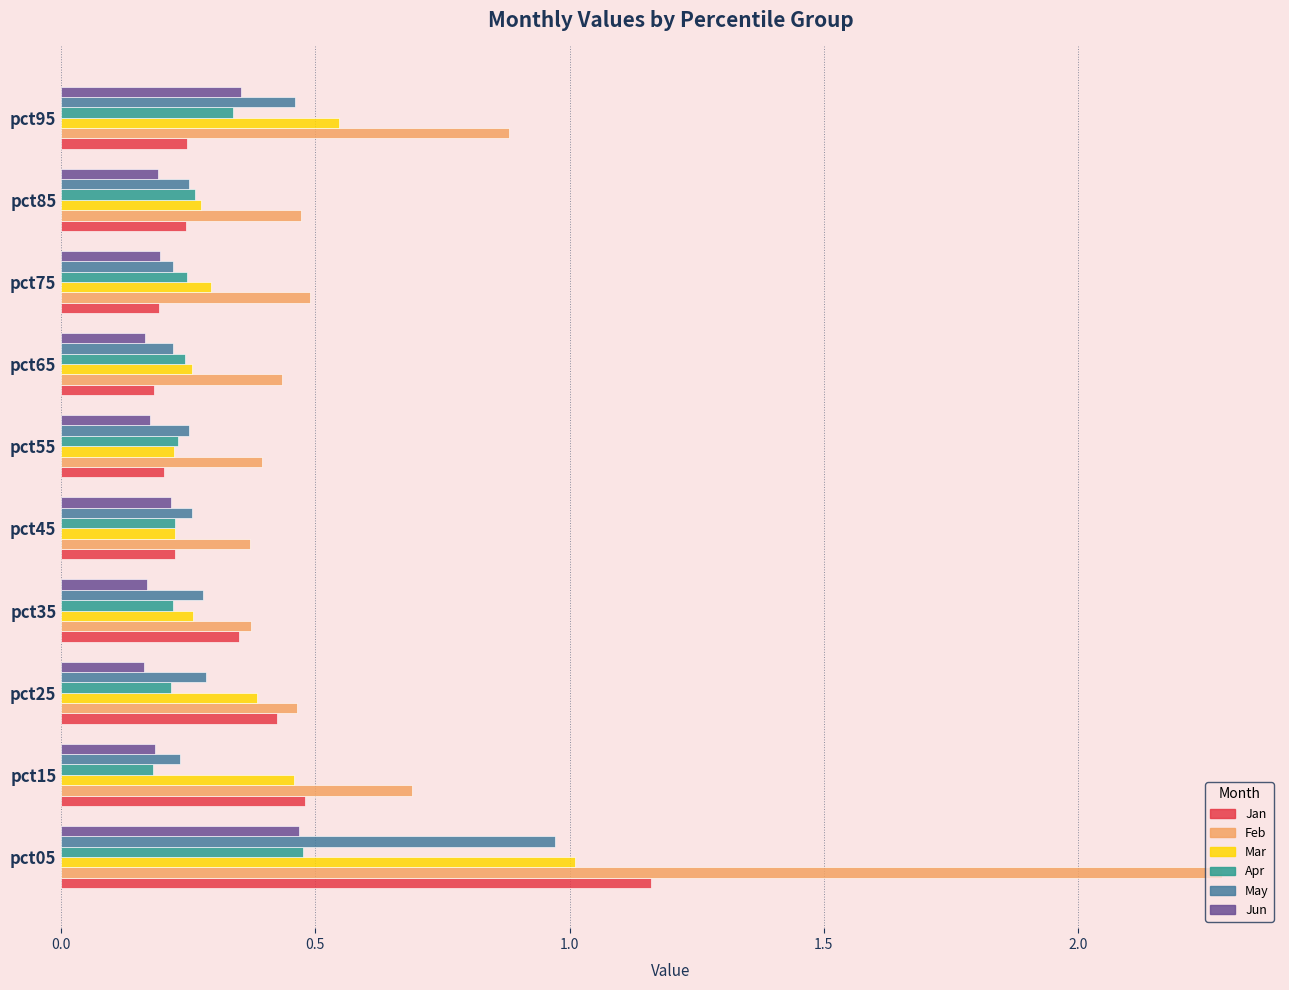

What are all the series names shown in the legend?

Jan, Feb, Mar, Apr, May, Jun